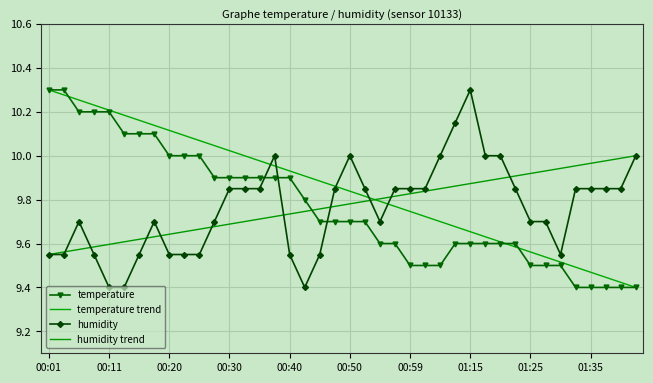

What position from the left is 01:33?

36